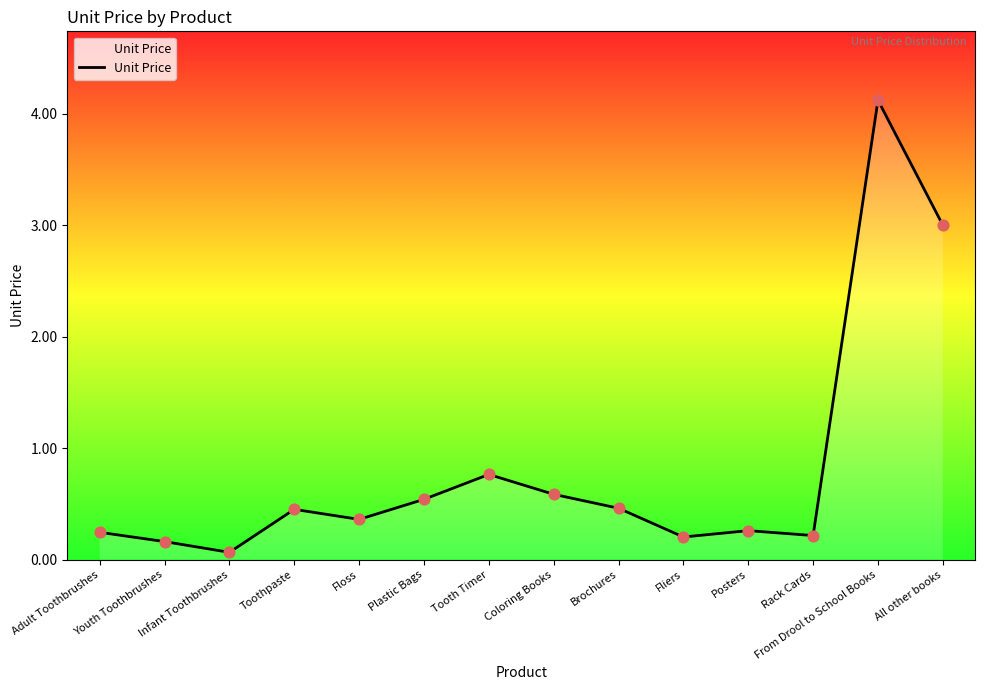

Between Coloring Books and Youth Toothbrushes, which is larger?

Coloring Books